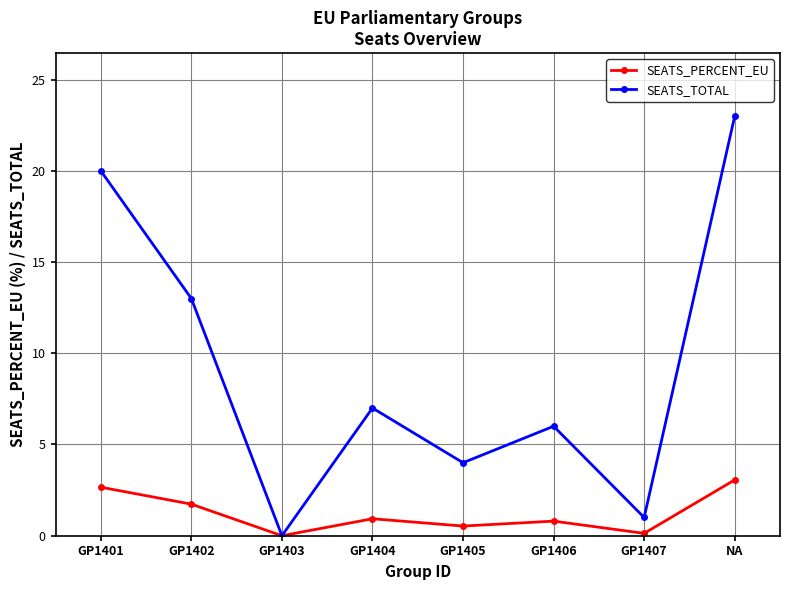

Which series has the largest range (max minus min)?

SEATS_TOTAL